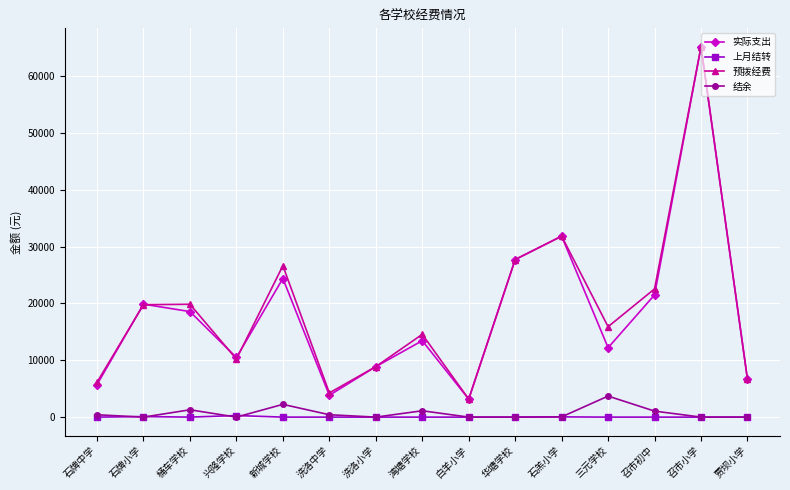

Which series changed the most between 兴隆学校 and 洗洛小学?

实际支出